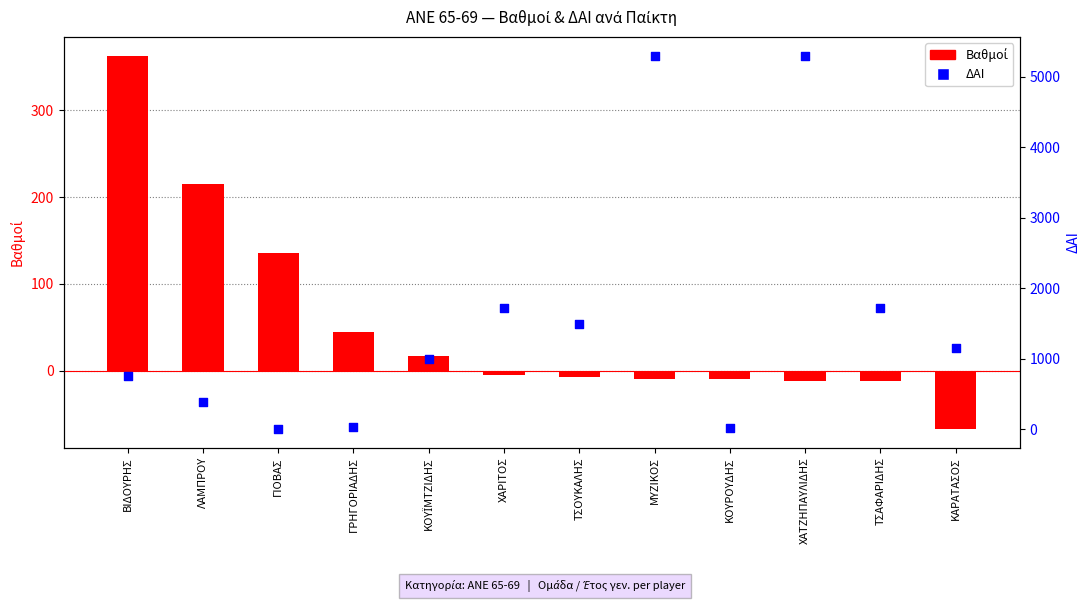

What are all the series names shown in the legend?

Βαθμοί, ΔΑΙ